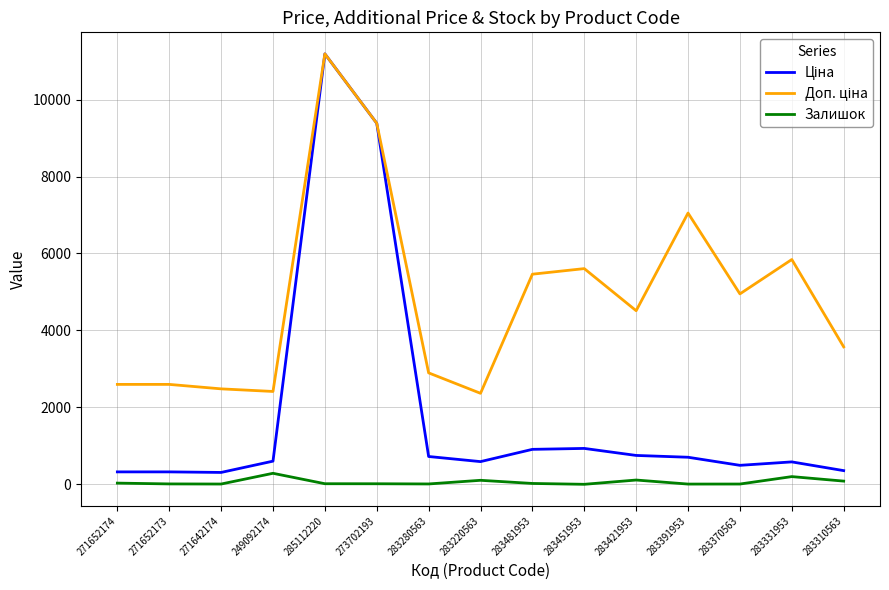

At which category is the sum across all series the highest?

285112220